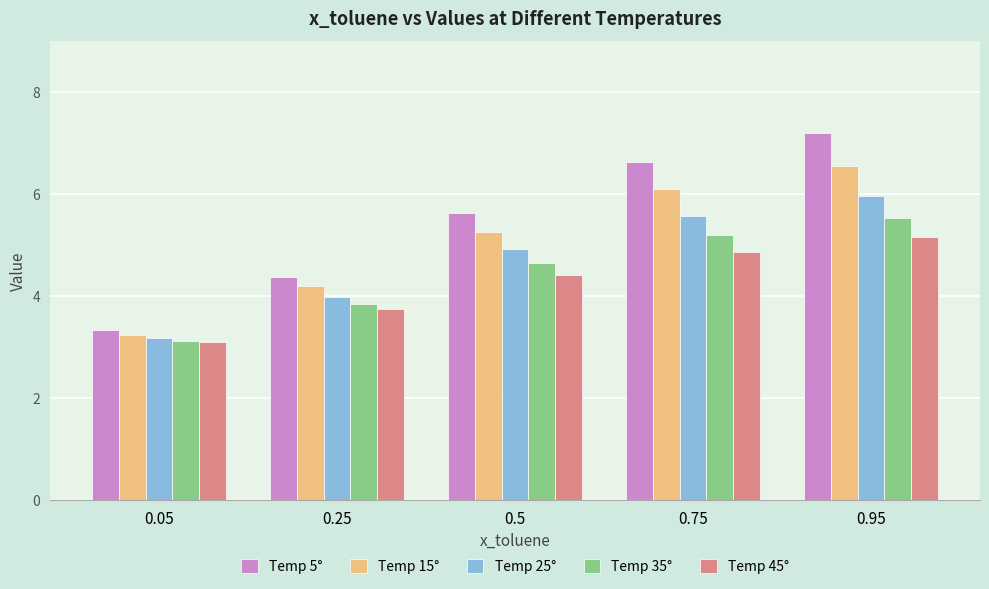

Which series has the widest spread of values?

Temp 5°